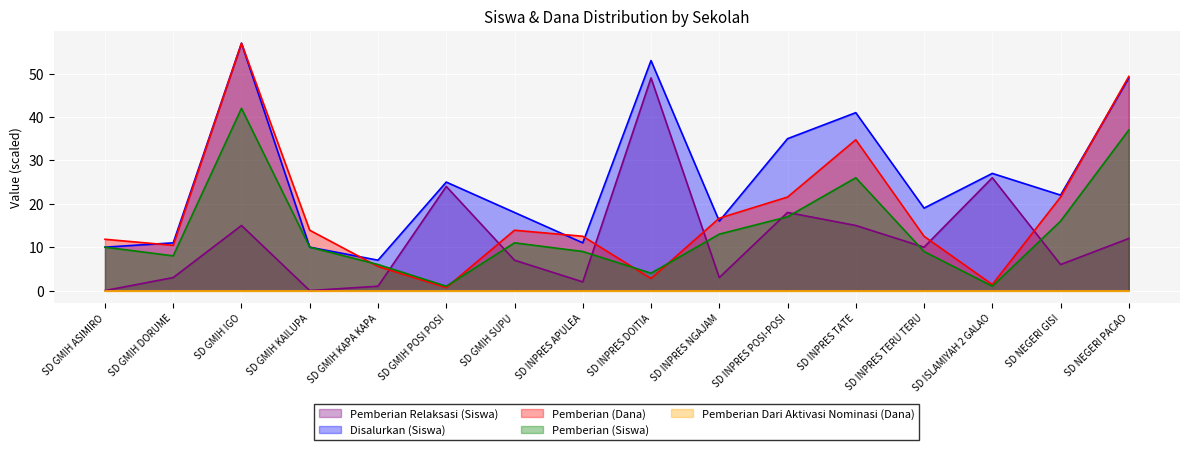

Where is the first local minimum for Disalurkan (Siswa)?

SD GMIH KAPA KAPA